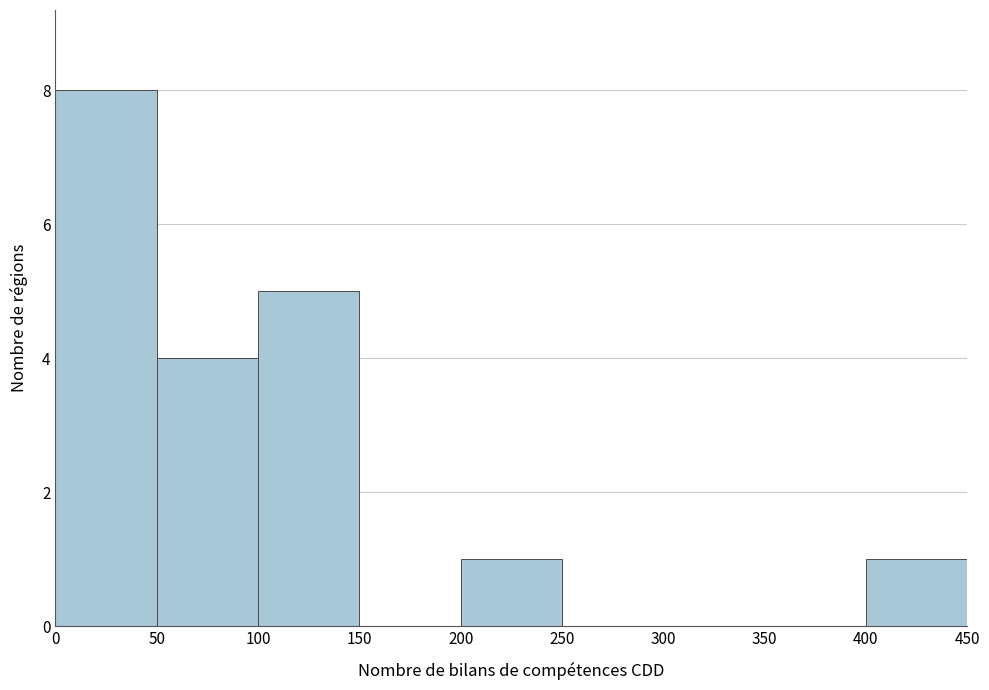

Reading left to right, list every bar in this chart as the range it spans on the x-axis followed by its height. The values are not printed on the chart, so give them approximately, as read against the axis.

0 to 50: 8
50 to 100: 4
100 to 150: 5
150 to 200: 0
200 to 250: 1
250 to 300: 0
300 to 350: 0
350 to 400: 0
400 to 450: 1